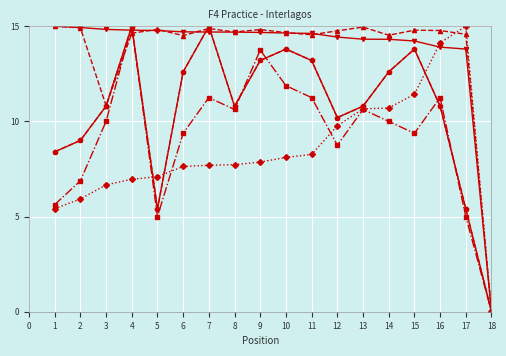

Is this an area chart (filled region under the line)?

No